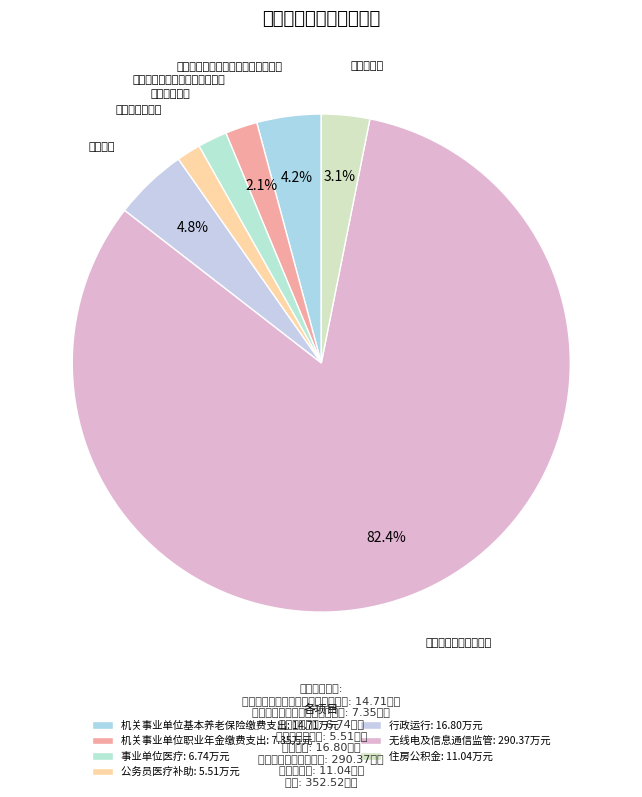

To the nearest percent, what percentage of the pie is 机关事业单位职业年金缴费支出?

2%